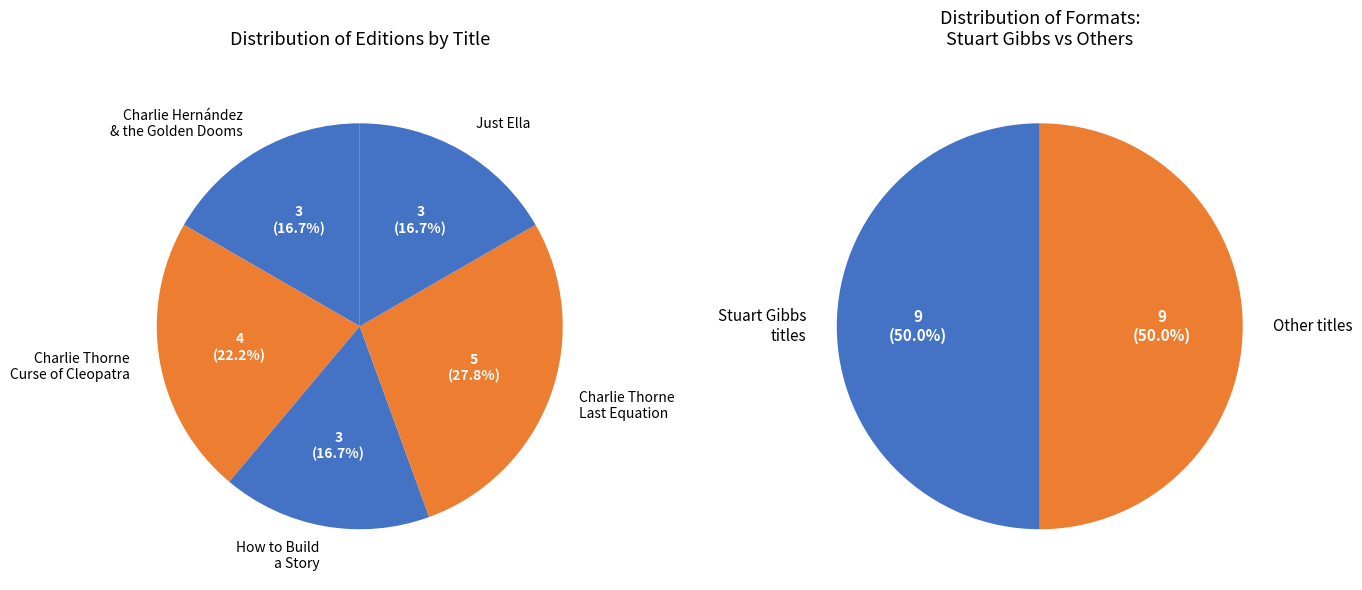

True or false: Charlie Thorne and the Curse of Cleopatra accounts for 11% of the total.

False